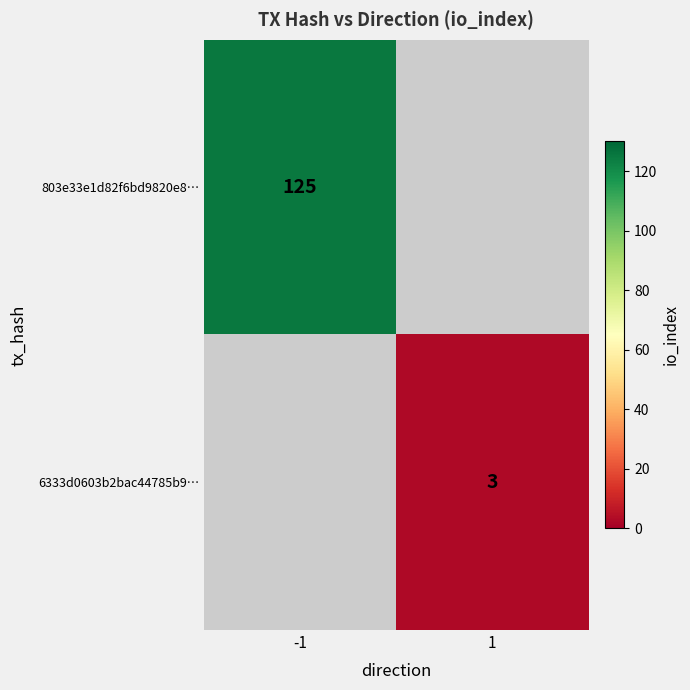

How many data points does each series have?

2